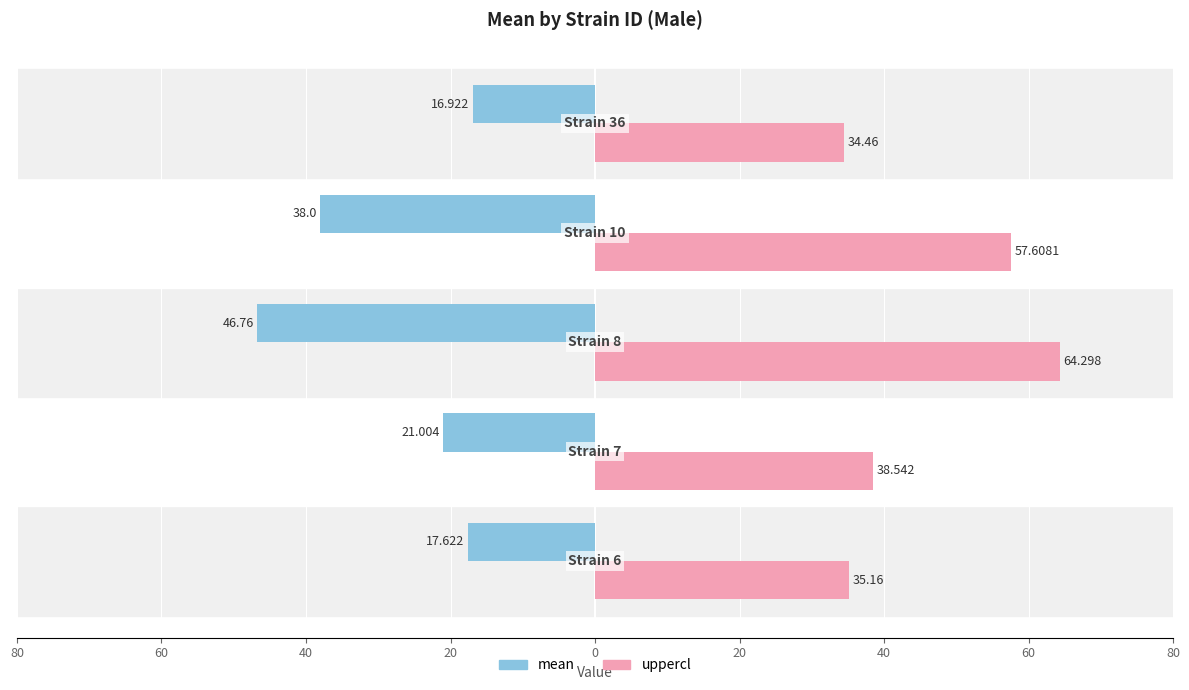

Reading left to right, list all the values displayed in this chart.

mean: 80=-17.6	60=-21.0	40=-46.8	20=-38.0	0=-16.9
uppercl: 80=35.2	60=38.5	40=64.3	20=57.6	0=34.5